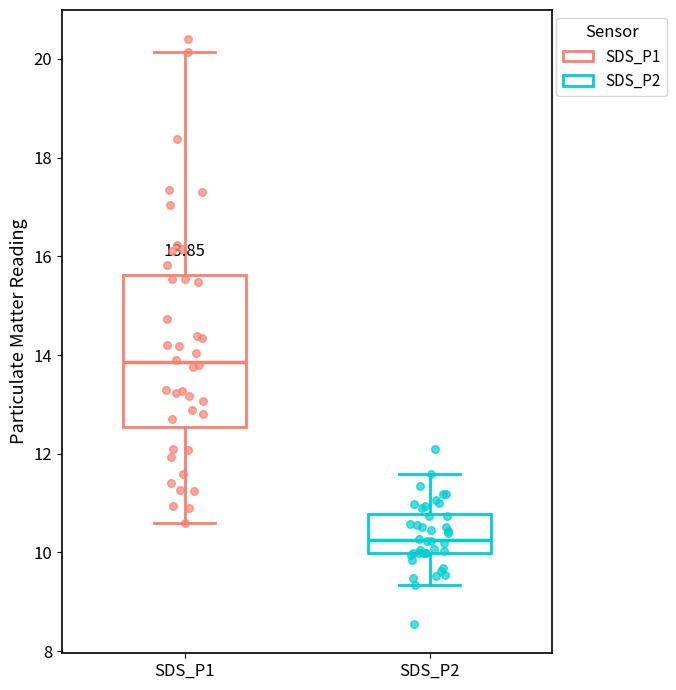

Which box's median line is the lowest?

SDS_P2